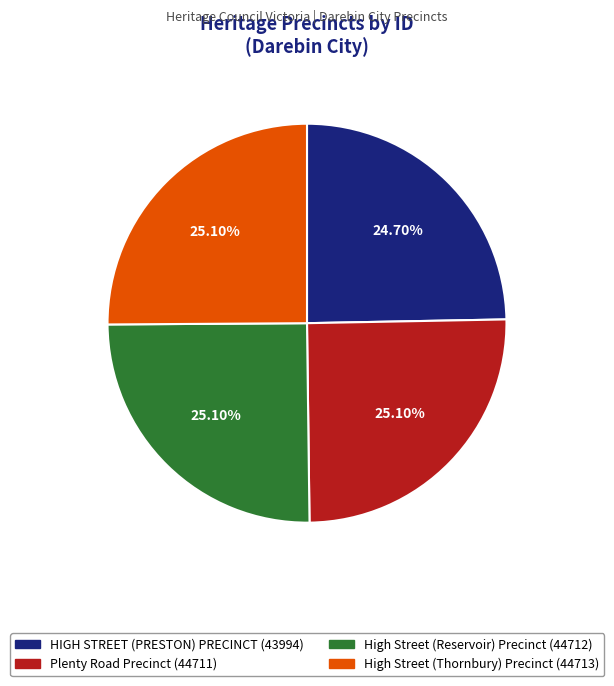

Is Plenty Road Precinct the majority of the pie?

No